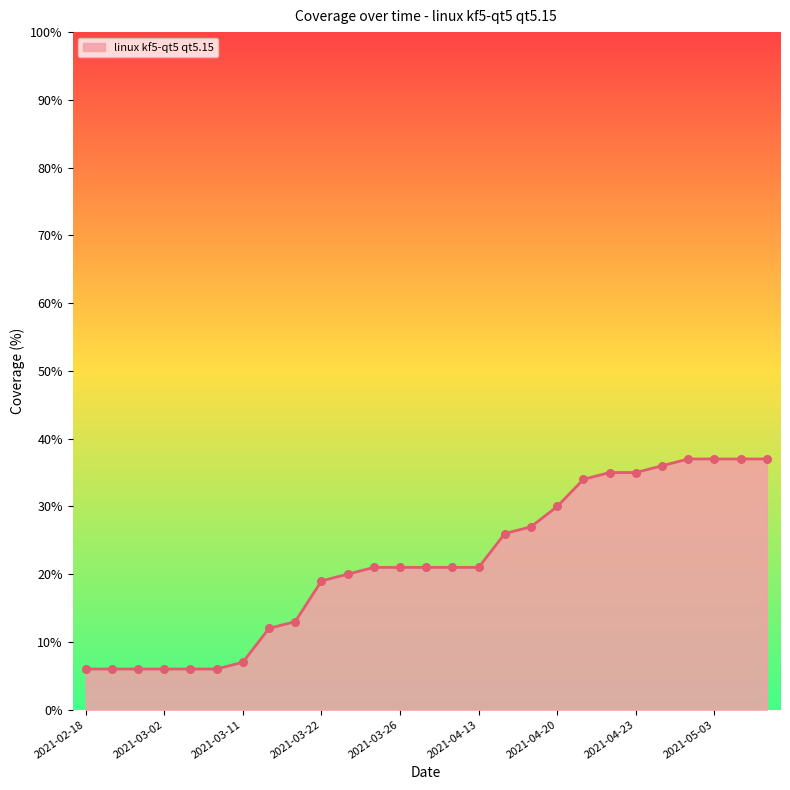

What is the minimum value shown in the chart?

6